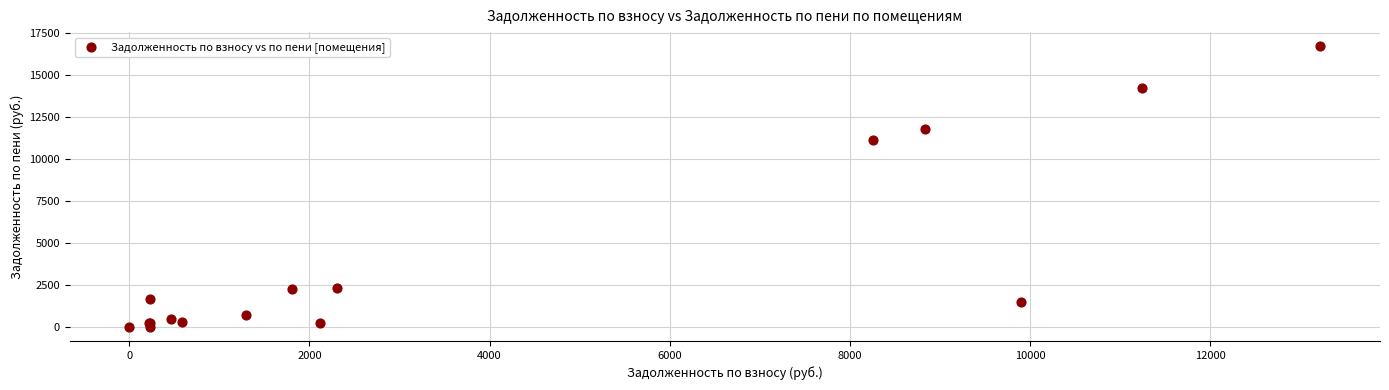

What Y value in the scatter plot is closest to 8364?

11123.4